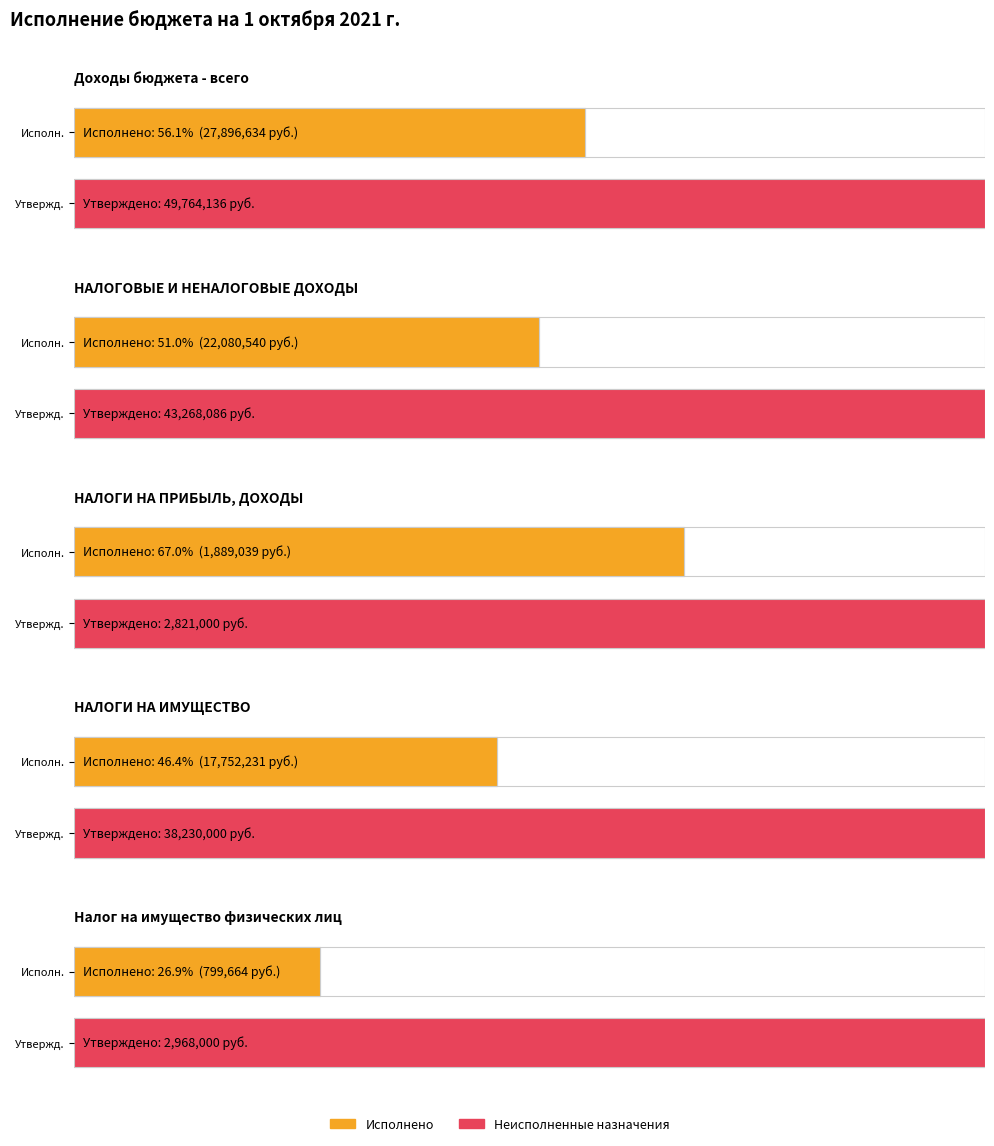

How many values in the Утвержденные бюджетные назначения series are below 38230000?

2